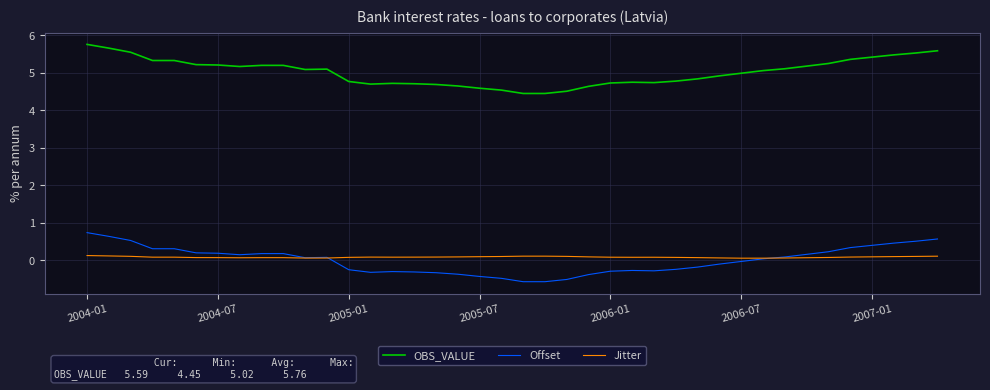

What is the difference between the maximum and minimum values in the OBS_VALUE series?

1.3